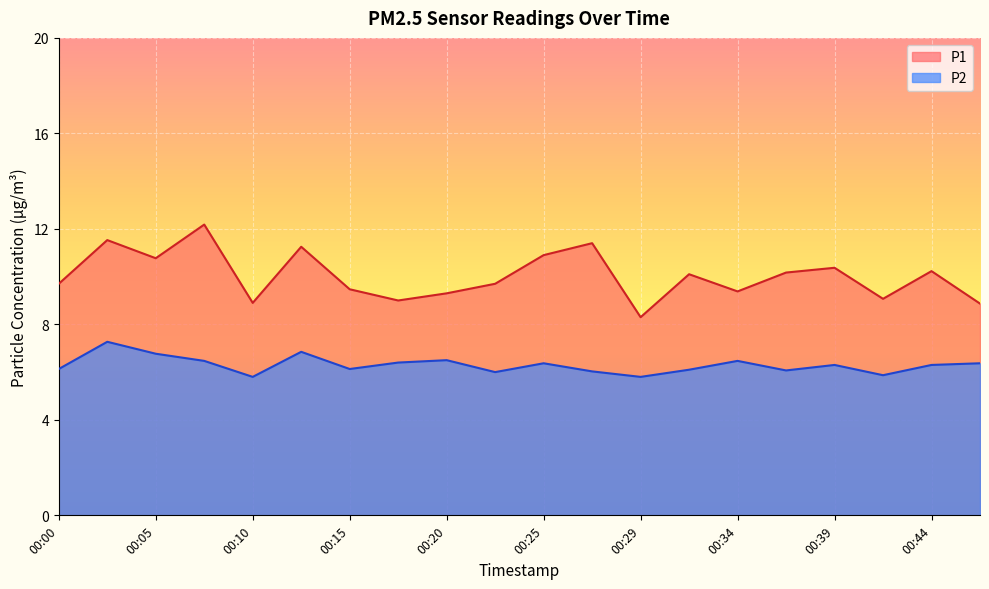

In P2, how many points are lower than both neighbors (excluding endpoints)?

6